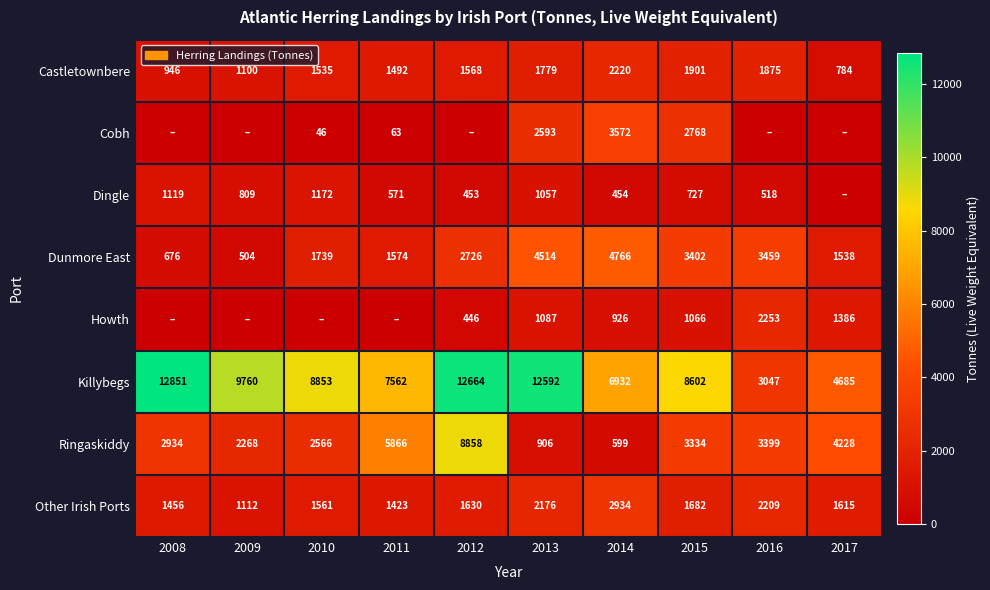

Which category has the lowest value in the Castletownbere series?

2017